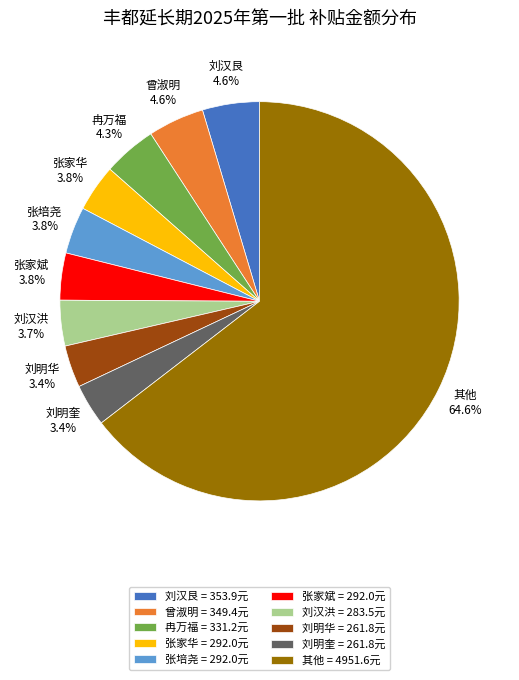

Which has a higher value, 曾淑明 = 349.4元 or 刘明奎 = 261.8元?

曾淑明 = 349.4元